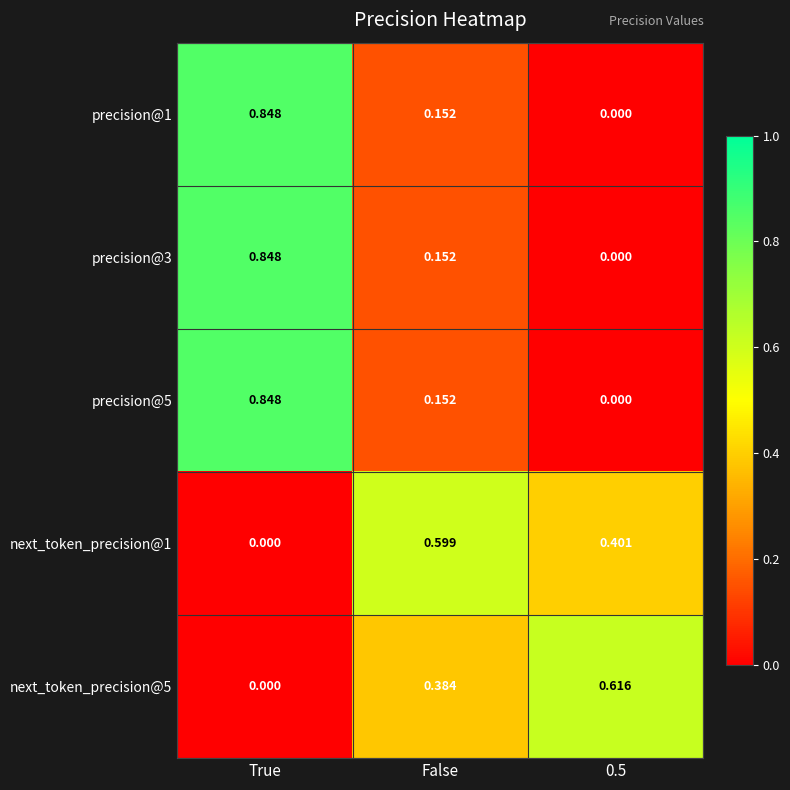

Where is next_token_precision@5 nearest to the value 0?

True